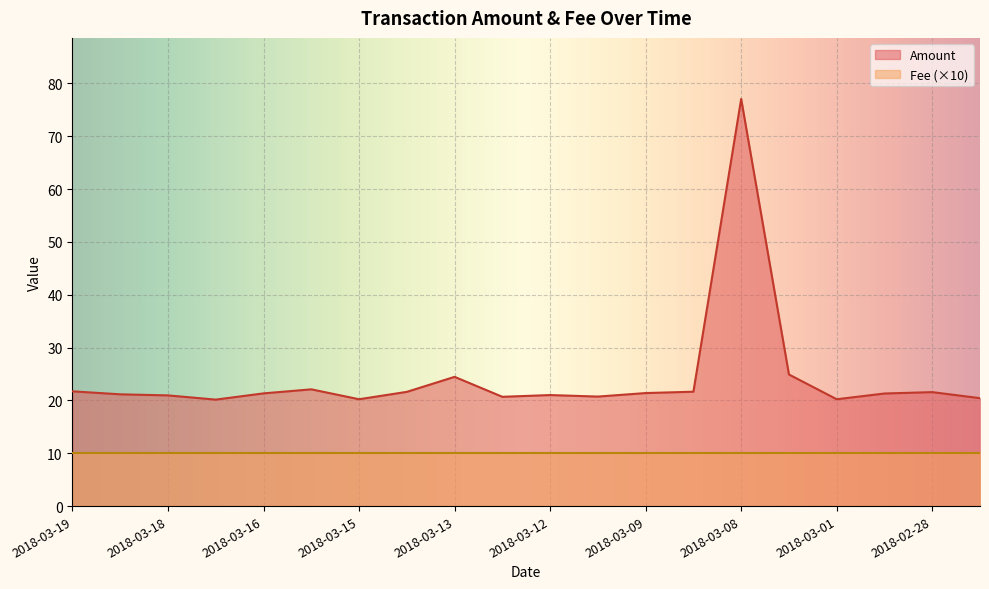

What is the sum of all values?

484.6